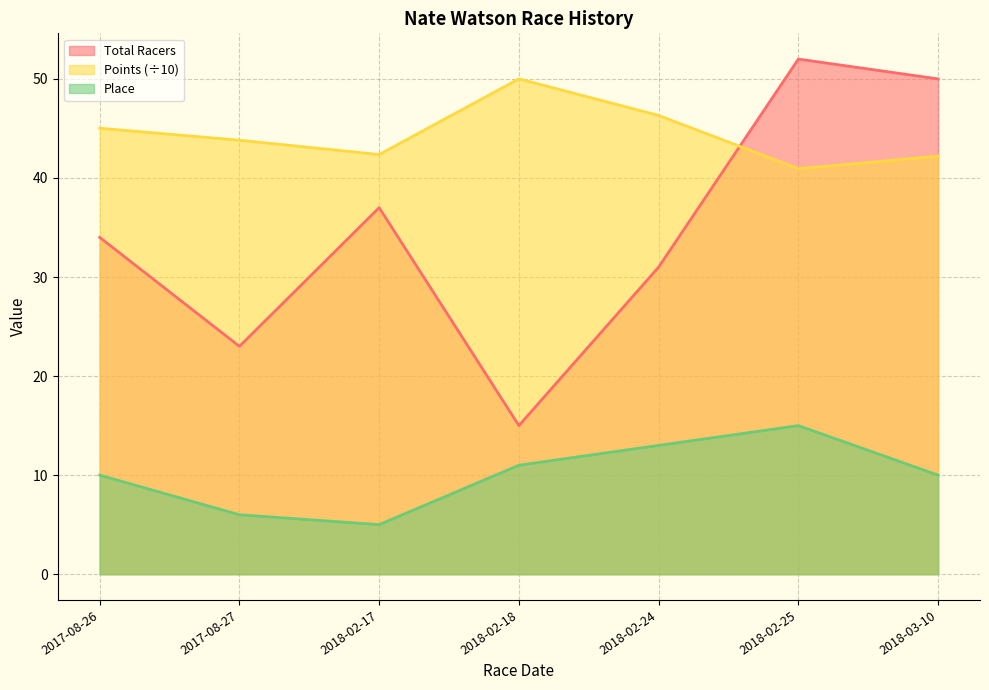

What is the label of the 4th point from the right?

2018-02-18